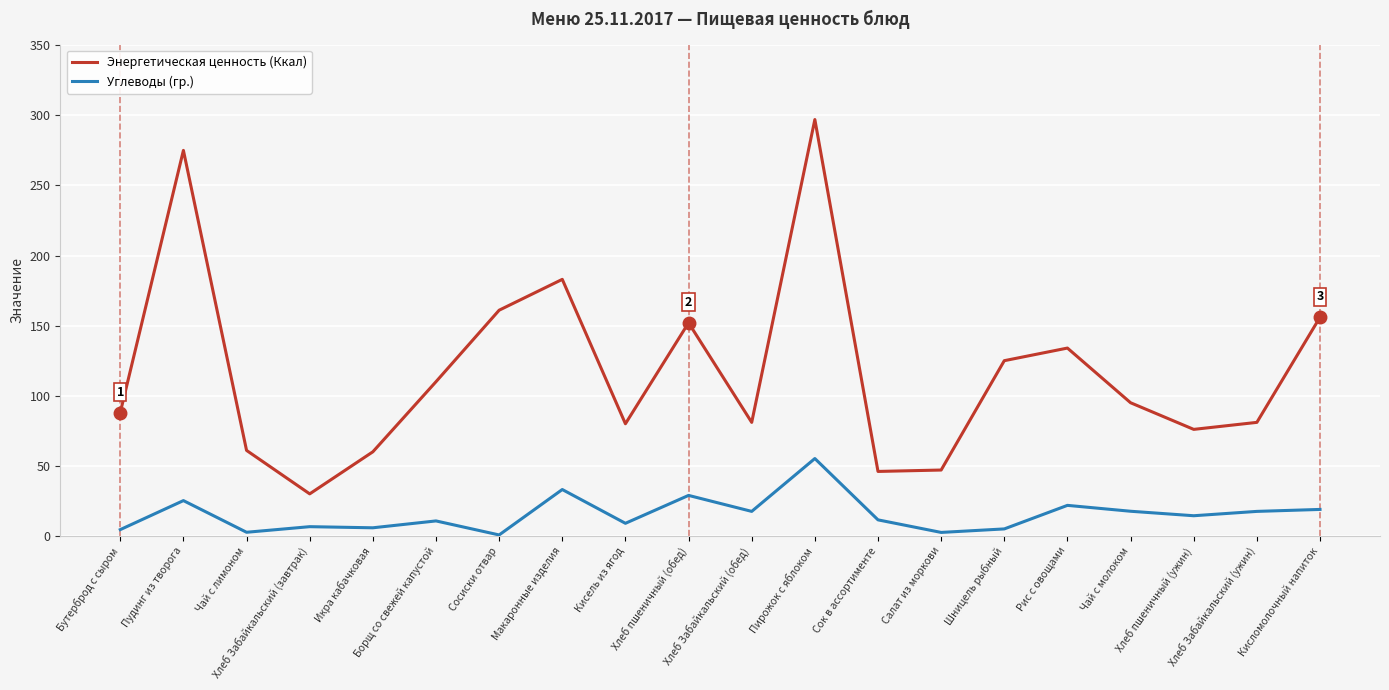

Rank the series by their maximum value, from highest to lowest.

Энергетическая ценность (Ккал), Углеводы (гр.)